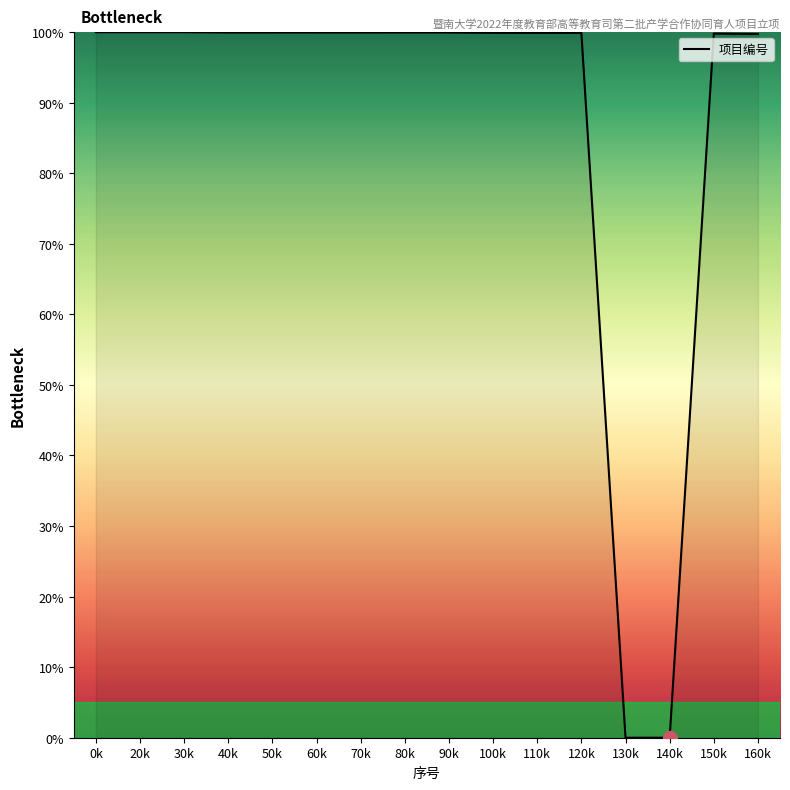

The chart shows a value of 57.2 at 50k. True or false?

False